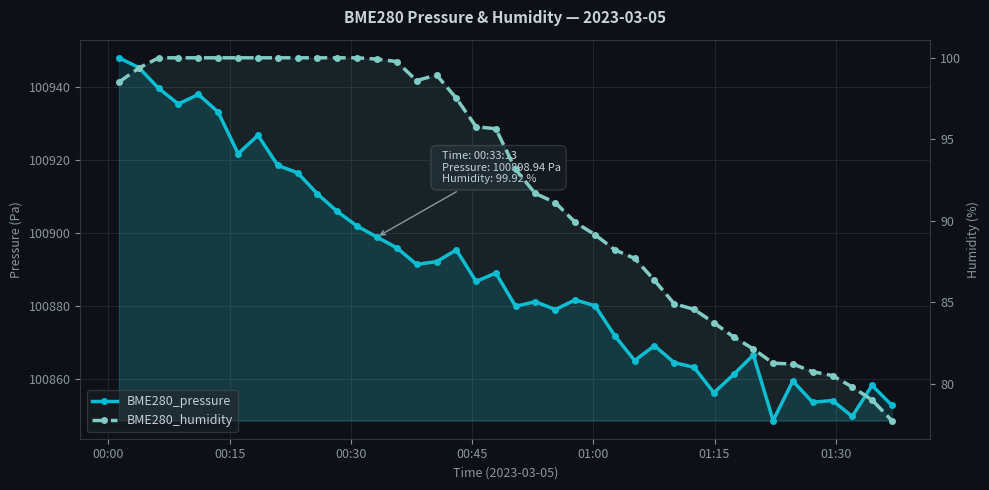

True or false: BME280_pressure has a value of 22625.7 at 22.

False